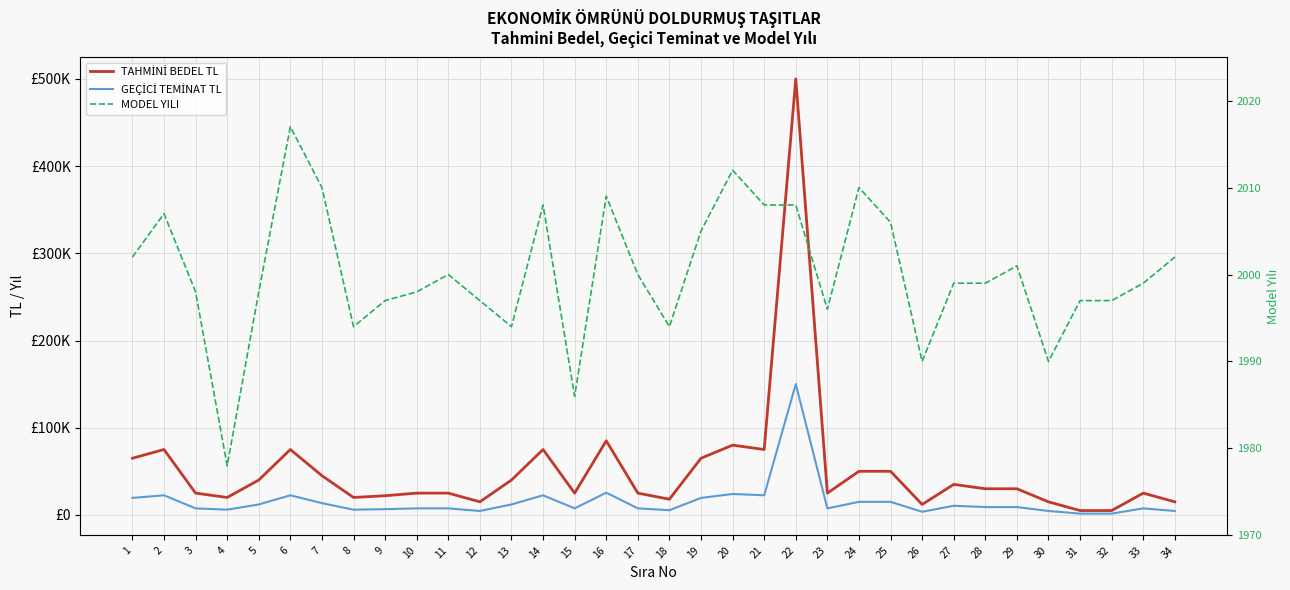

At how many categories does at least one series exceed 196899?

1